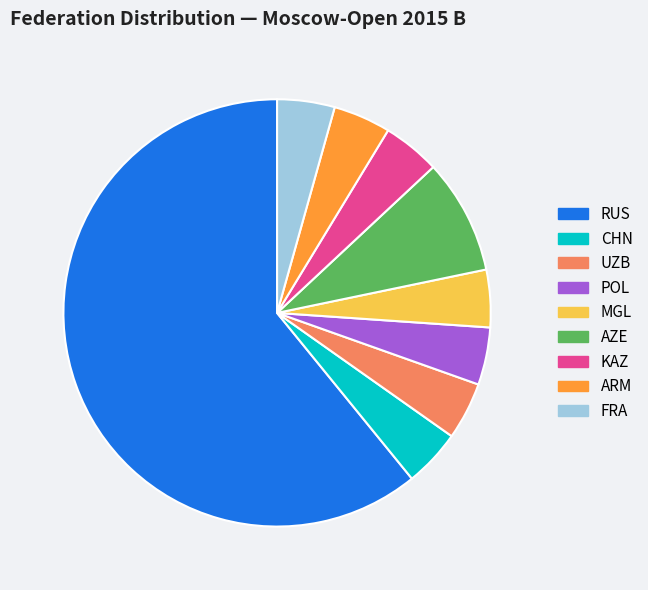

How many slices are in this pie chart?

9